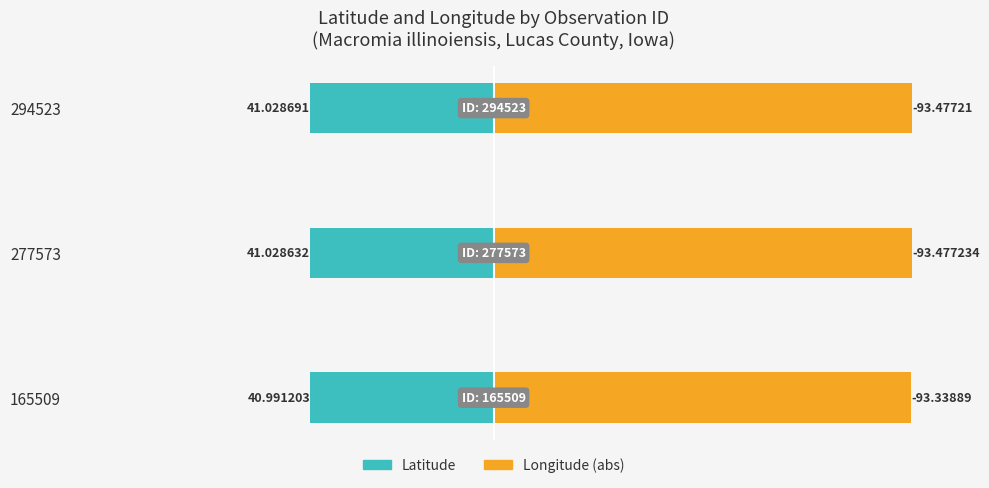

How many groups of bars are there?

3